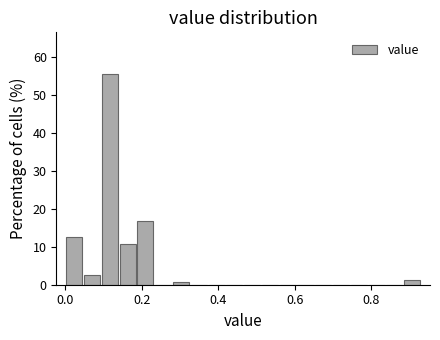

Read against the x-axis, roughly where is the centre of the tallest bar?

0.12